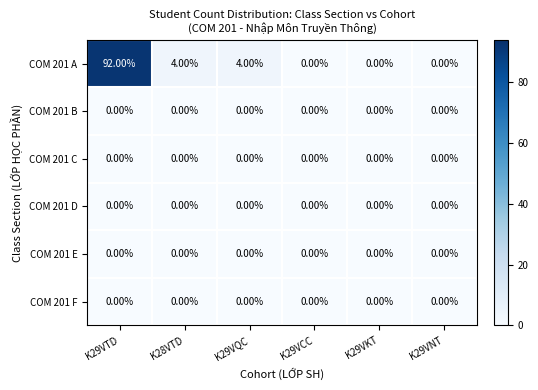

At which category is the sum across all series the highest?

K29VTD